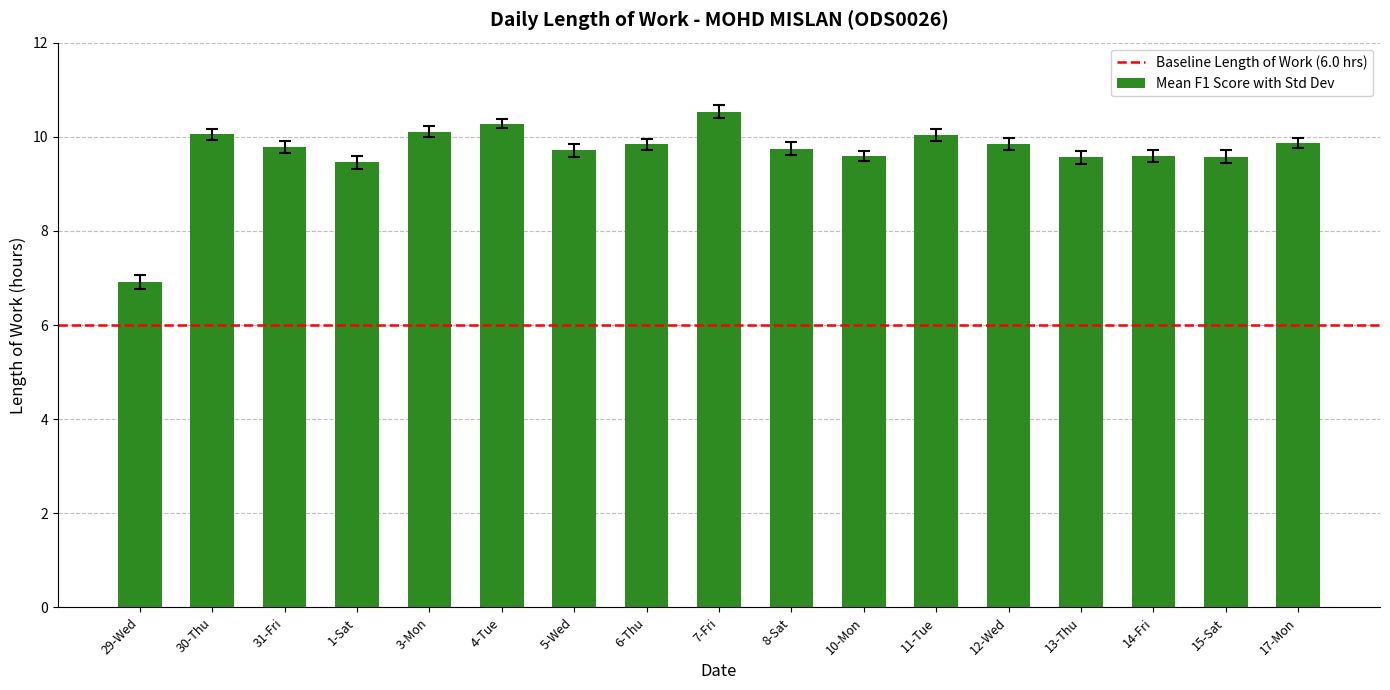

The chart shows a value of 9.8 at 6-Thu. True or false?

True